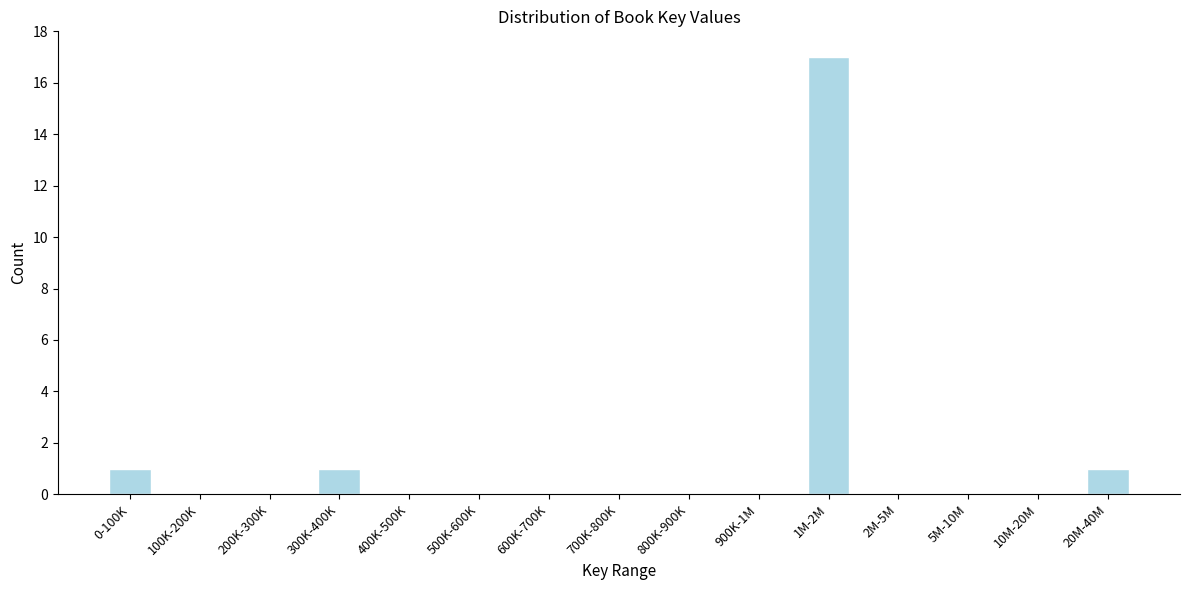

Reading left to right, transcribe all the data shown in this chart.

0-100K=1	100K-200K=0	200K-300K=0	300K-400K=1	400K-500K=0	500K-600K=0	600K-700K=0	700K-800K=0	800K-900K=0	900K-1M=0	1M-2M=17	2M-5M=0	5M-10M=0	10M-20M=0	20M-40M=1